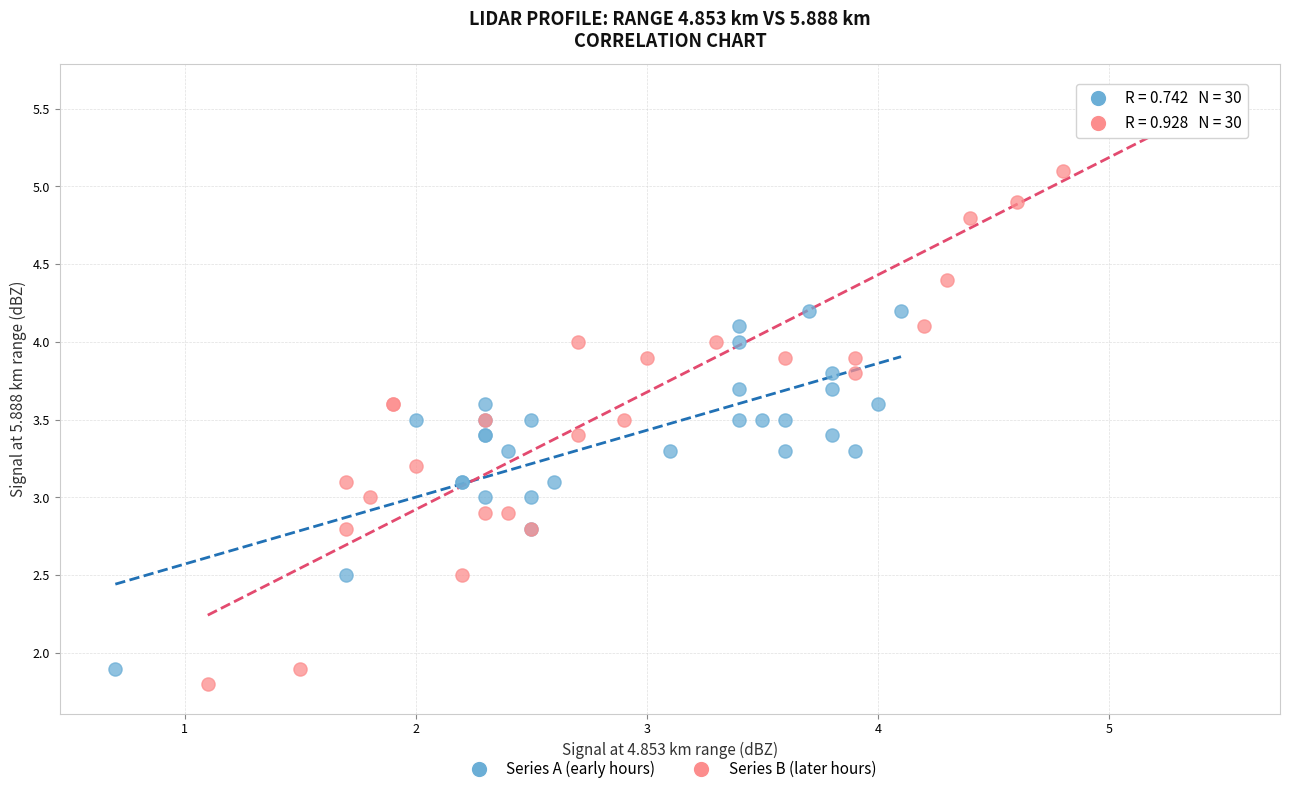

Which series has the largest Y range (max minus min)?

Series B (later hours)